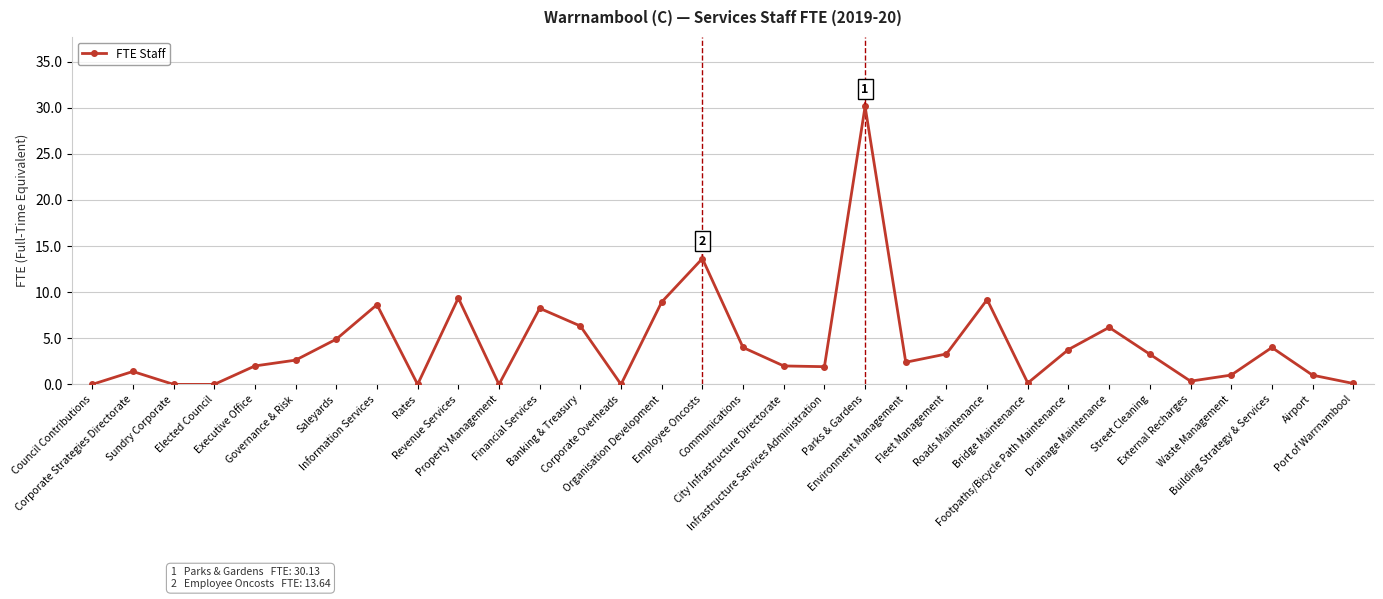

How many lines are shown in the chart?

1